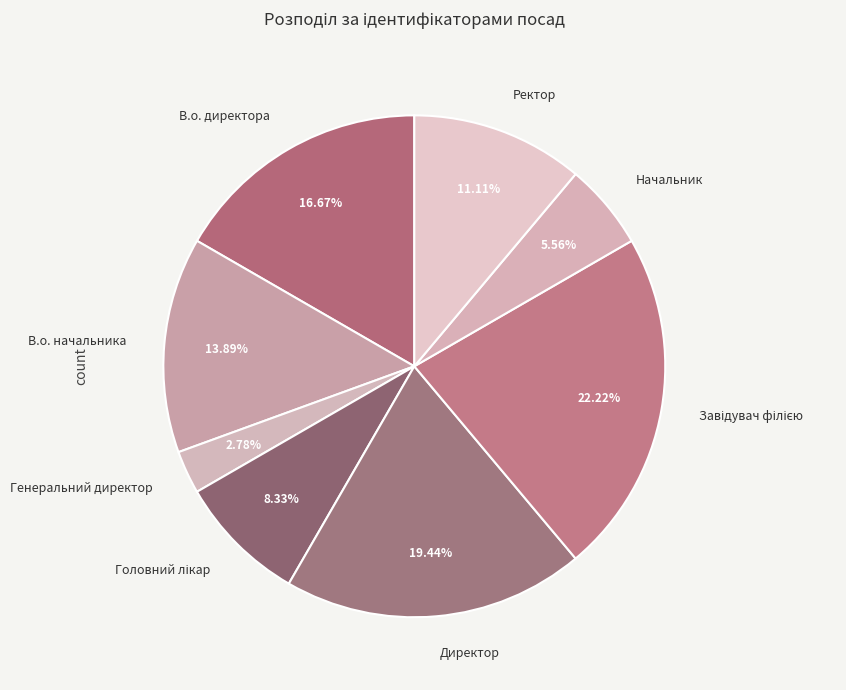

Which has a higher value, В.о. директора or В.о. начальника?

В.о. директора